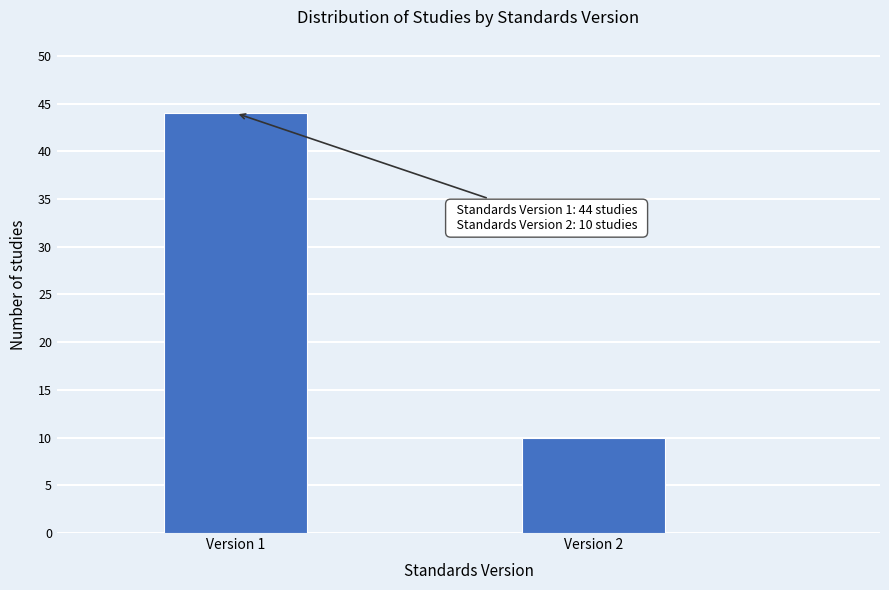

Reading left to right, transcribe all the data shown in this chart.

Version 1=44	Version 2=10